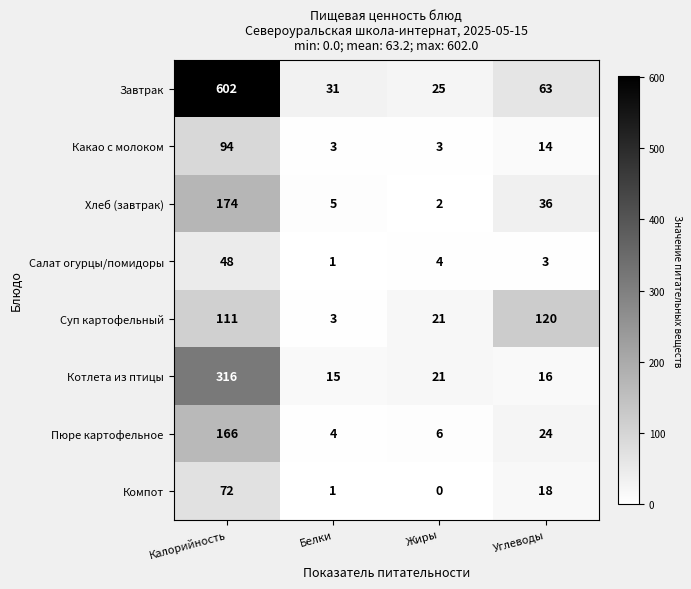

List the series in order of their peak value, highest first.

Завтрак, Котлета из птицы, Хлеб (завтрак), Пюре картофельное, Суп картофельный, Какао с молоком, Компот, Салат огурцы/помидоры